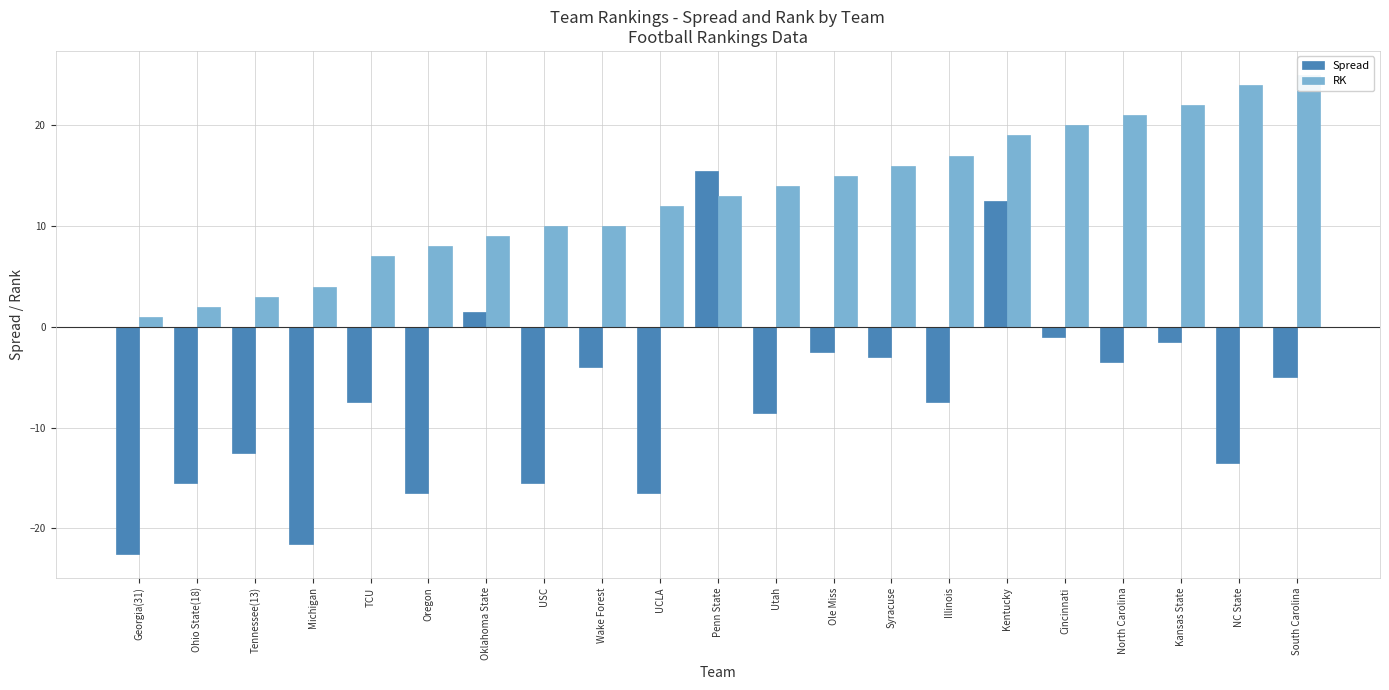

How many data points in Spread are above -7?

10